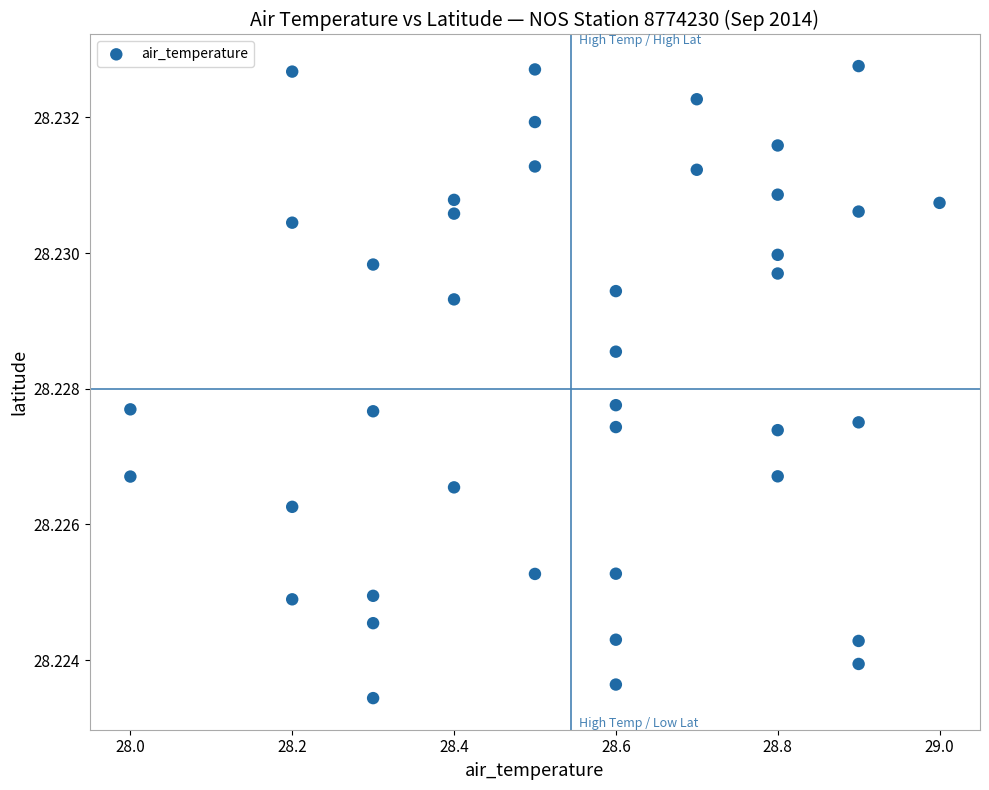

What is the range of X values (max minus min)?

1.0